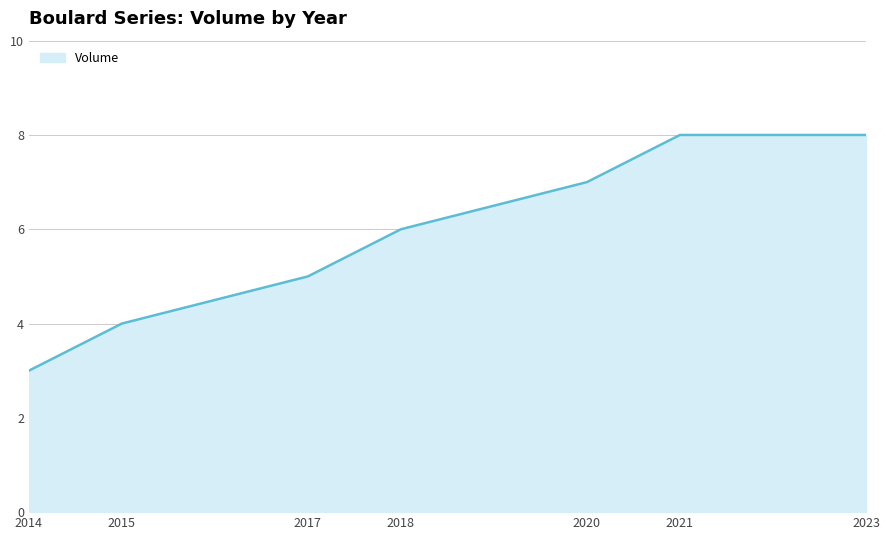

What is the maximum value shown in the chart?

8